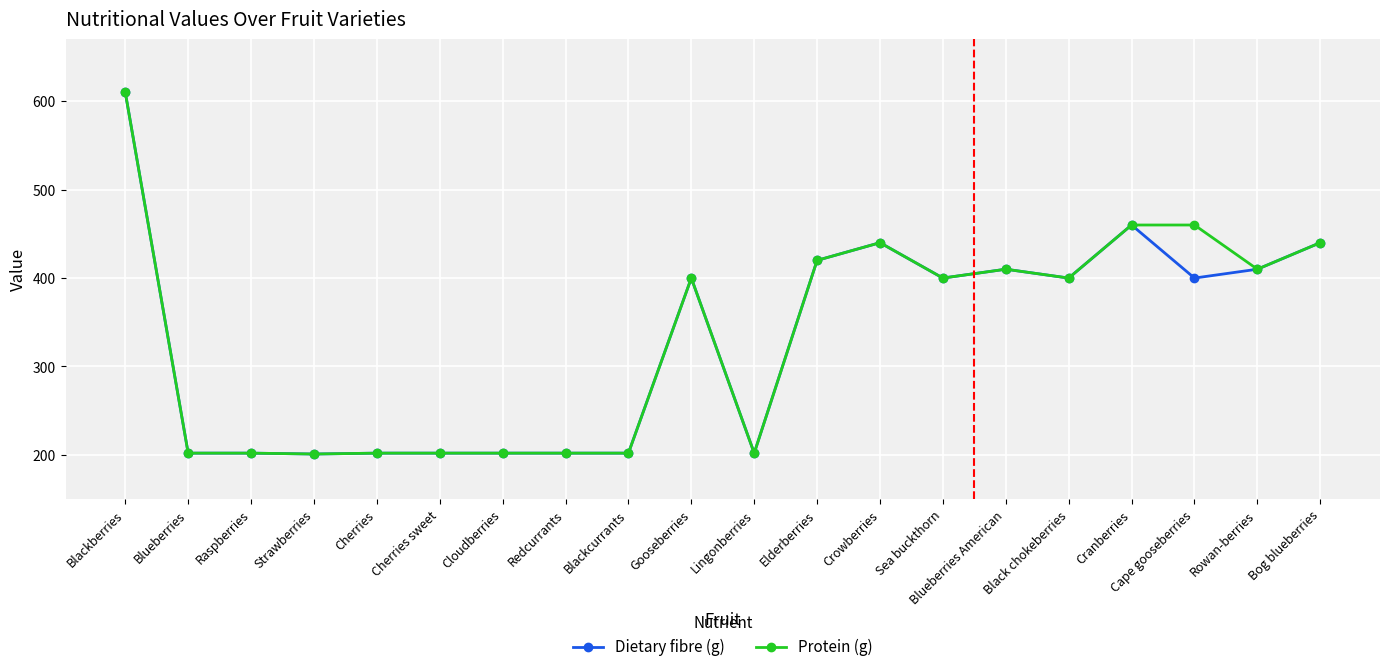

What is the value of the Dietary fibre (g) point at the 9th from the left?

202